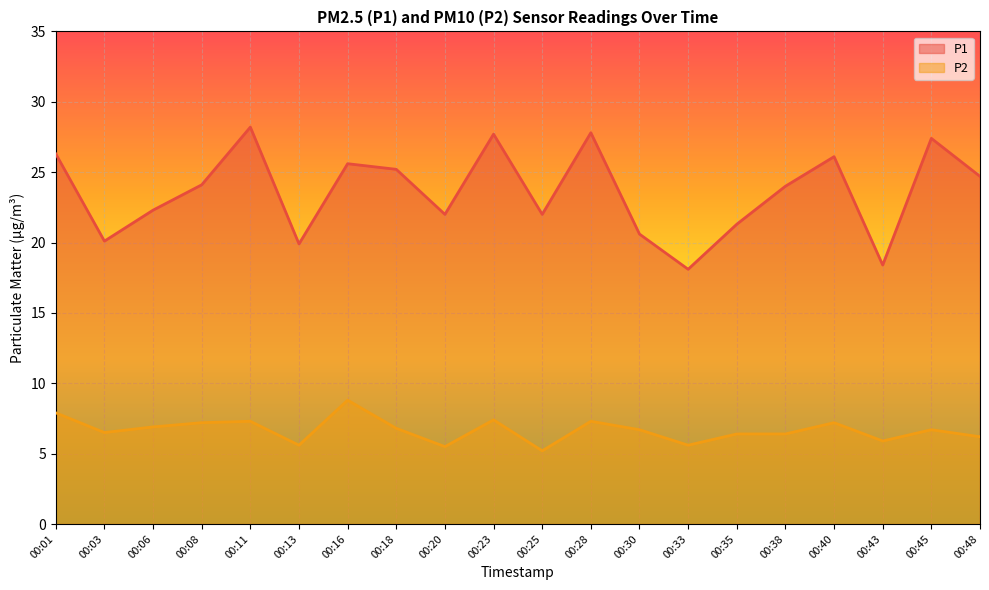

Where is the first local maximum for P1?

00:11